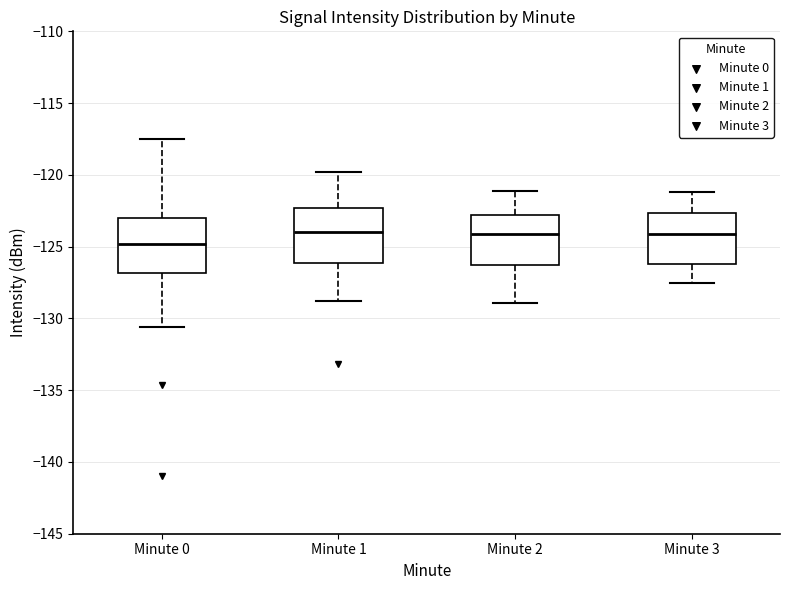

Where is the upper edge of the box for Minute 2 on the y-axis? The values are not printed on the chart, so give them approximately, as read against the axis.

-123.0